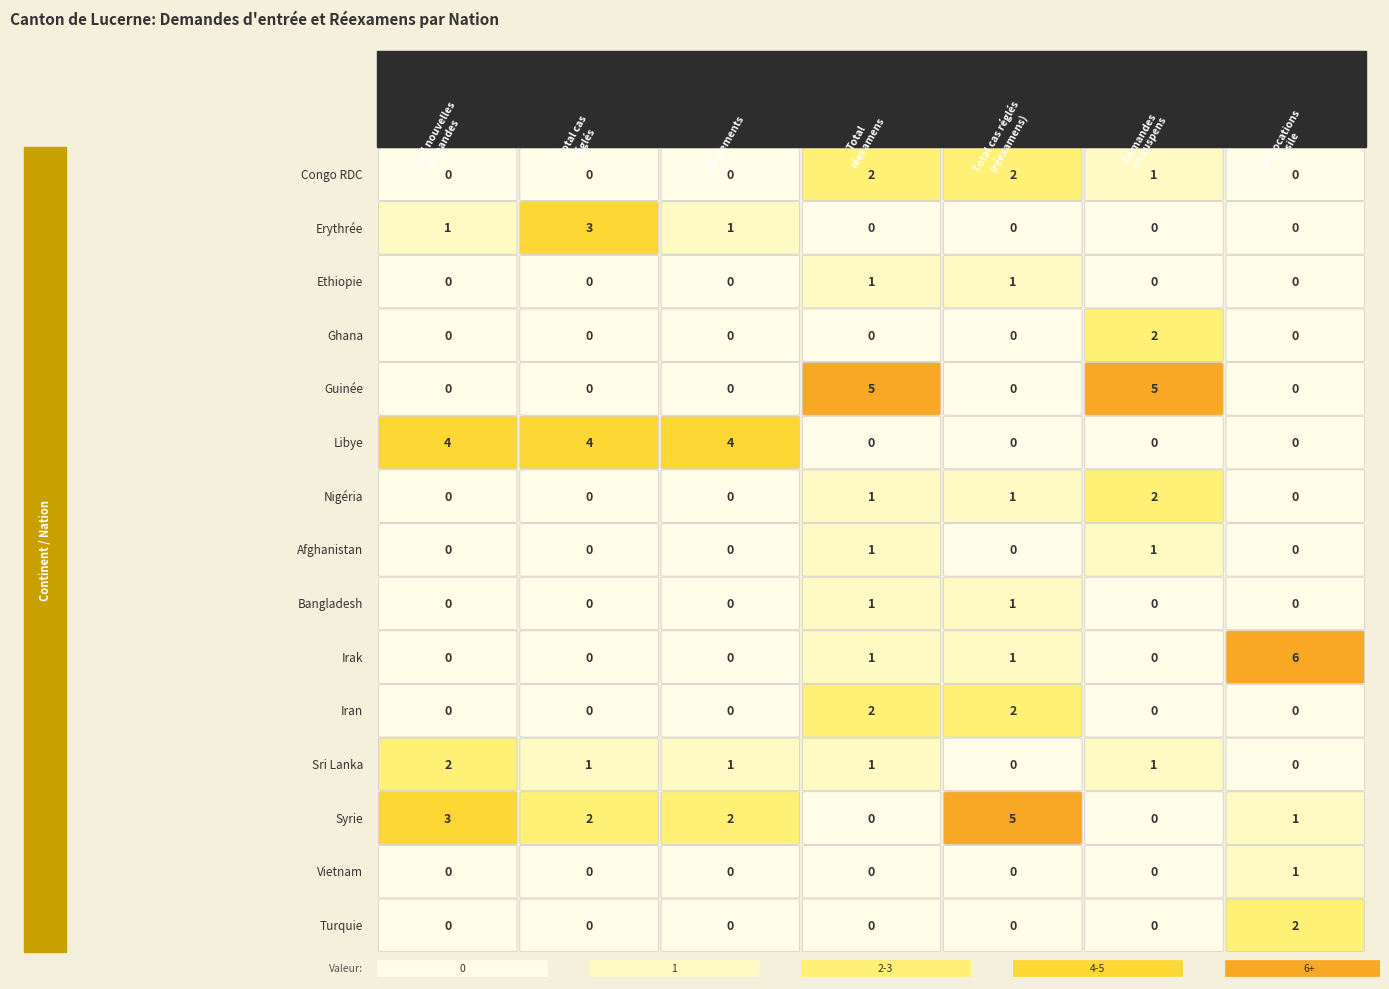

What is the difference between the highest and lowest values at 2?

4